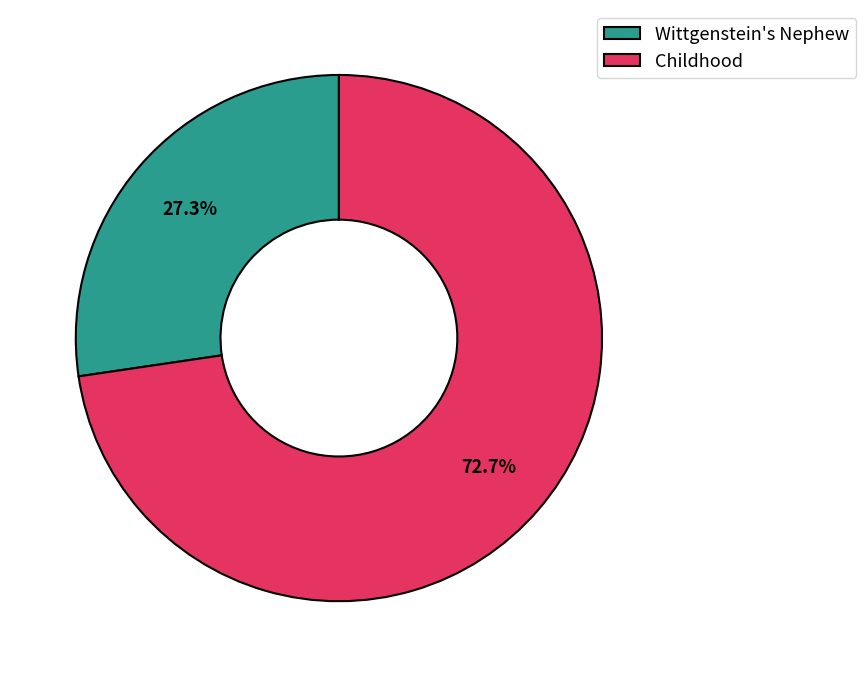

What is the ratio of the value at Childhood to the value at Wittgenstein's Nephew?

2.7